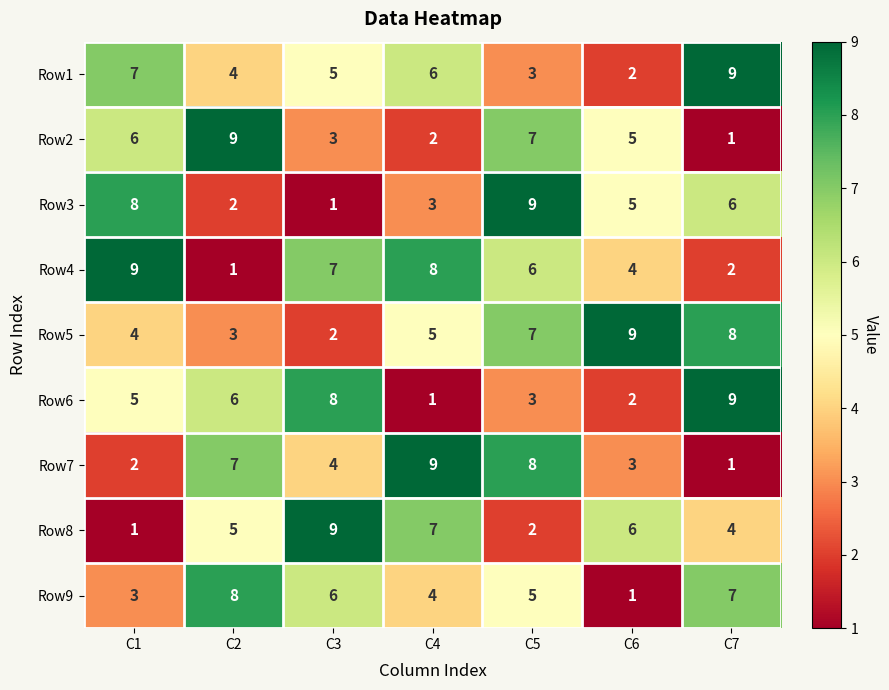

True or false: Row9 has a value of 4 at C2.

False